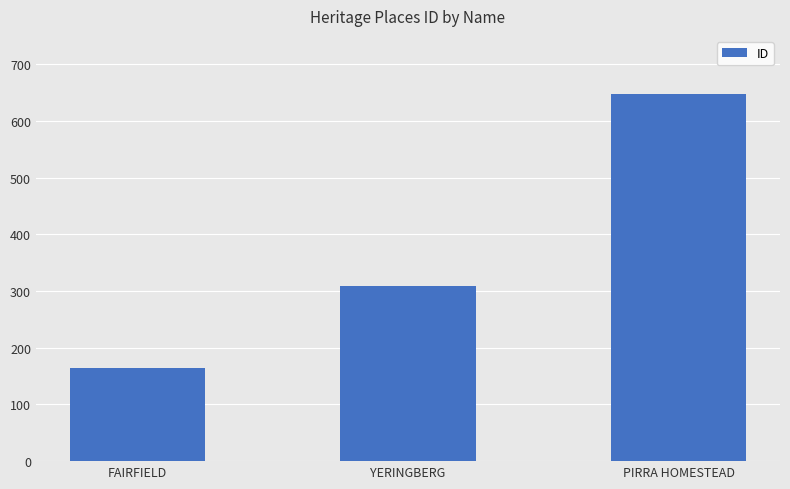

How many bars are there in total?

3